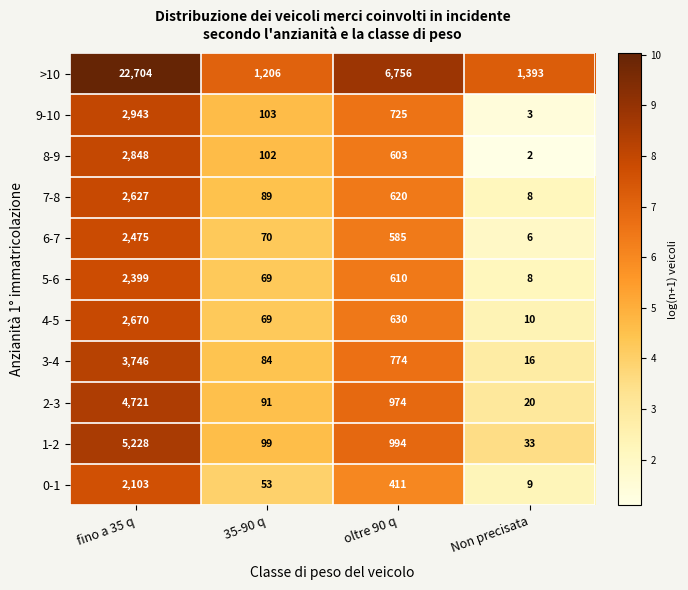

Count the number of categories in the chart.

4